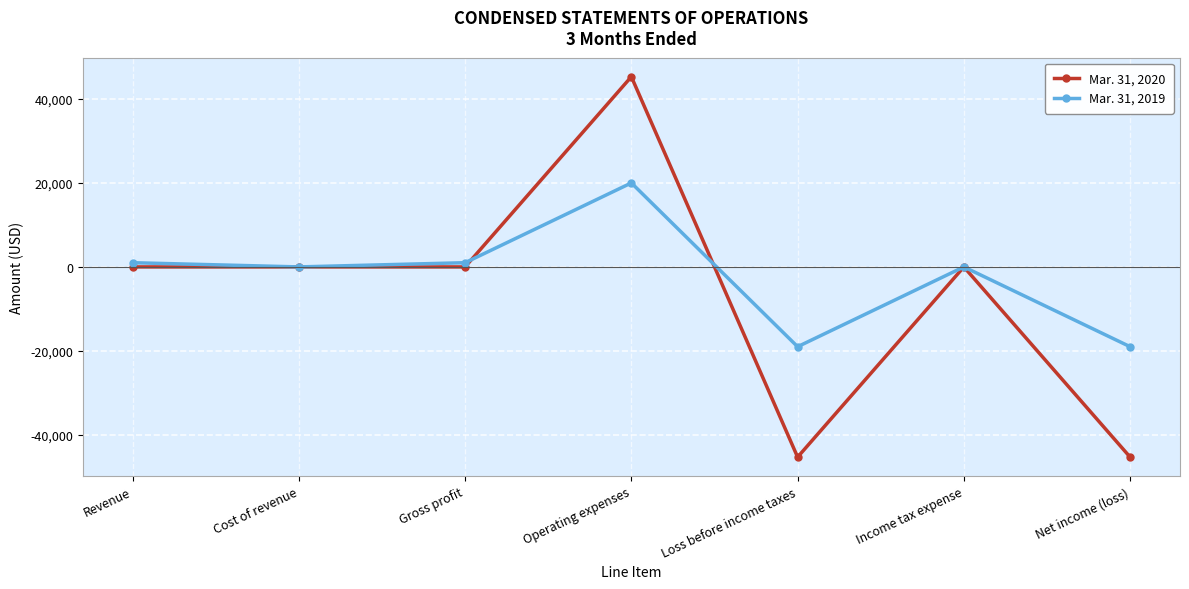

What is the difference between the second highest and second lowest values in the Mar. 31, 2019 series?

20000